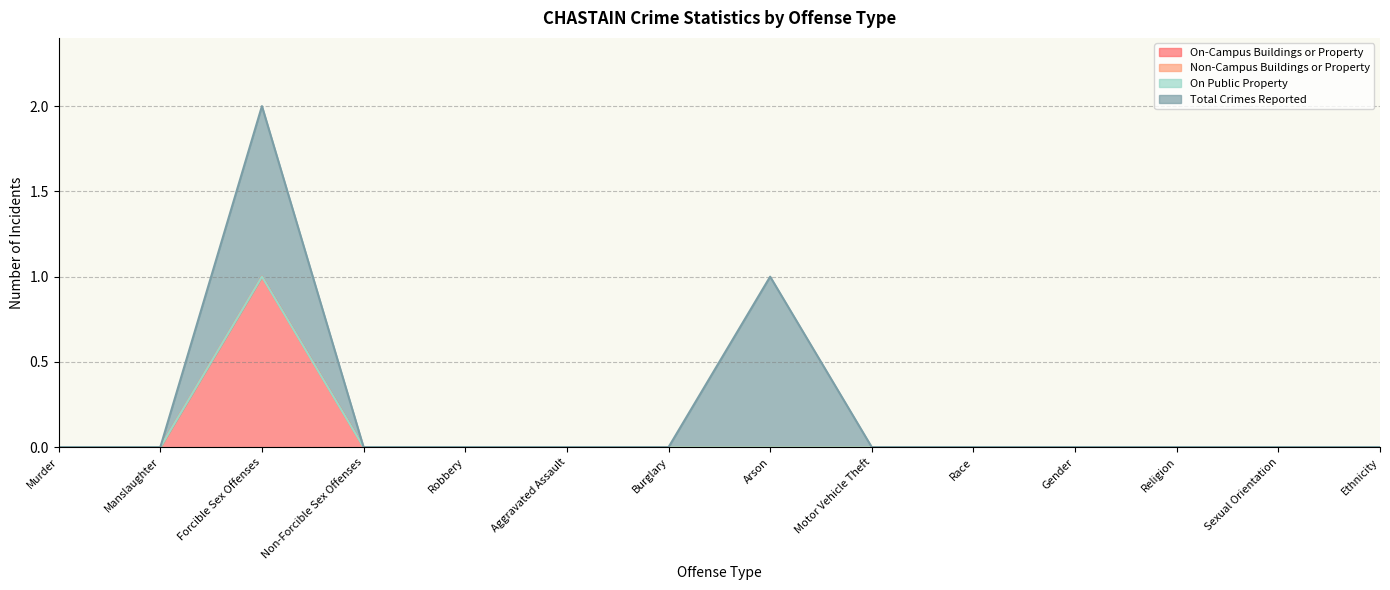

How many series are shown in this chart?

4